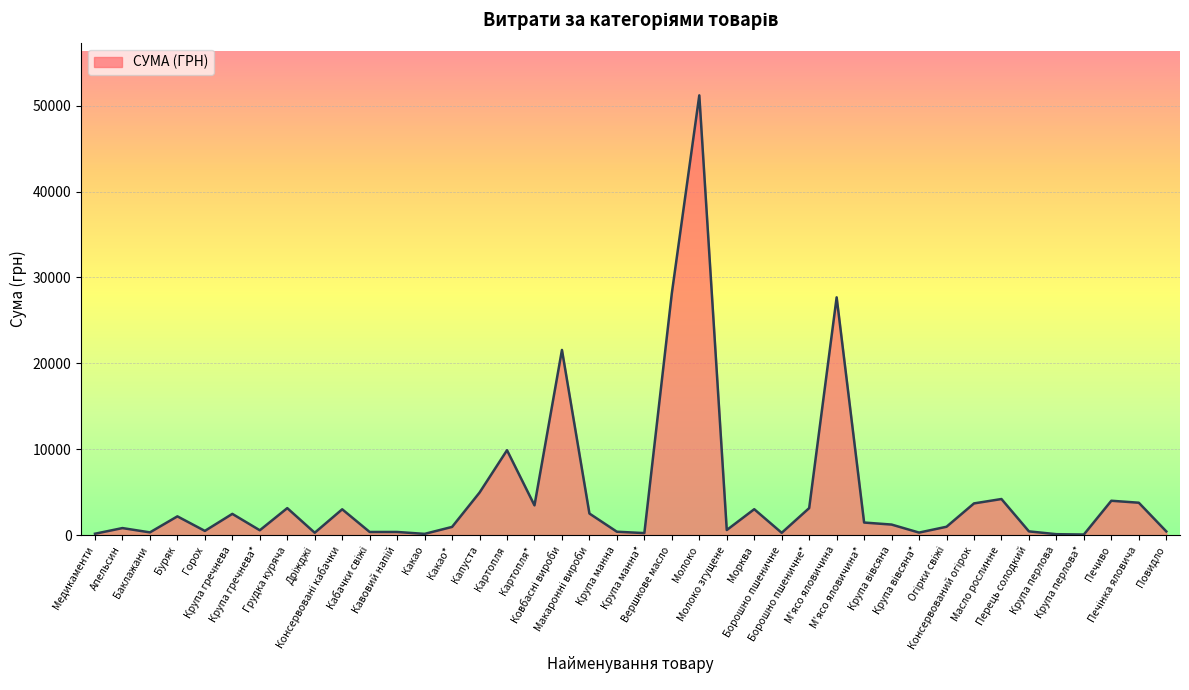

How many series are shown in this chart?

1